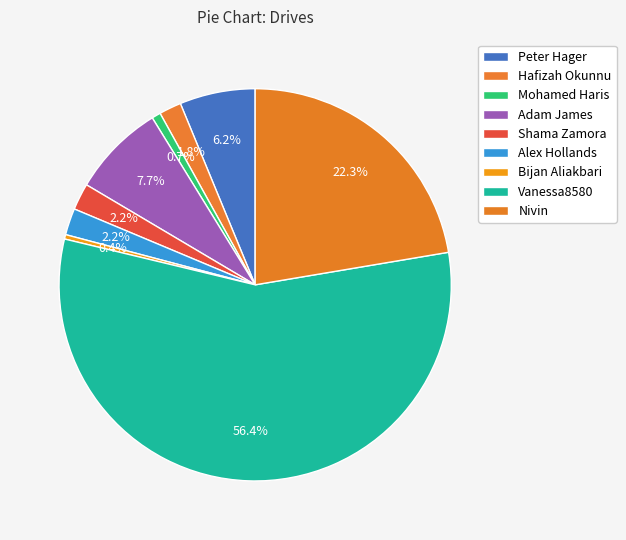

How many segments does this pie chart have?

9